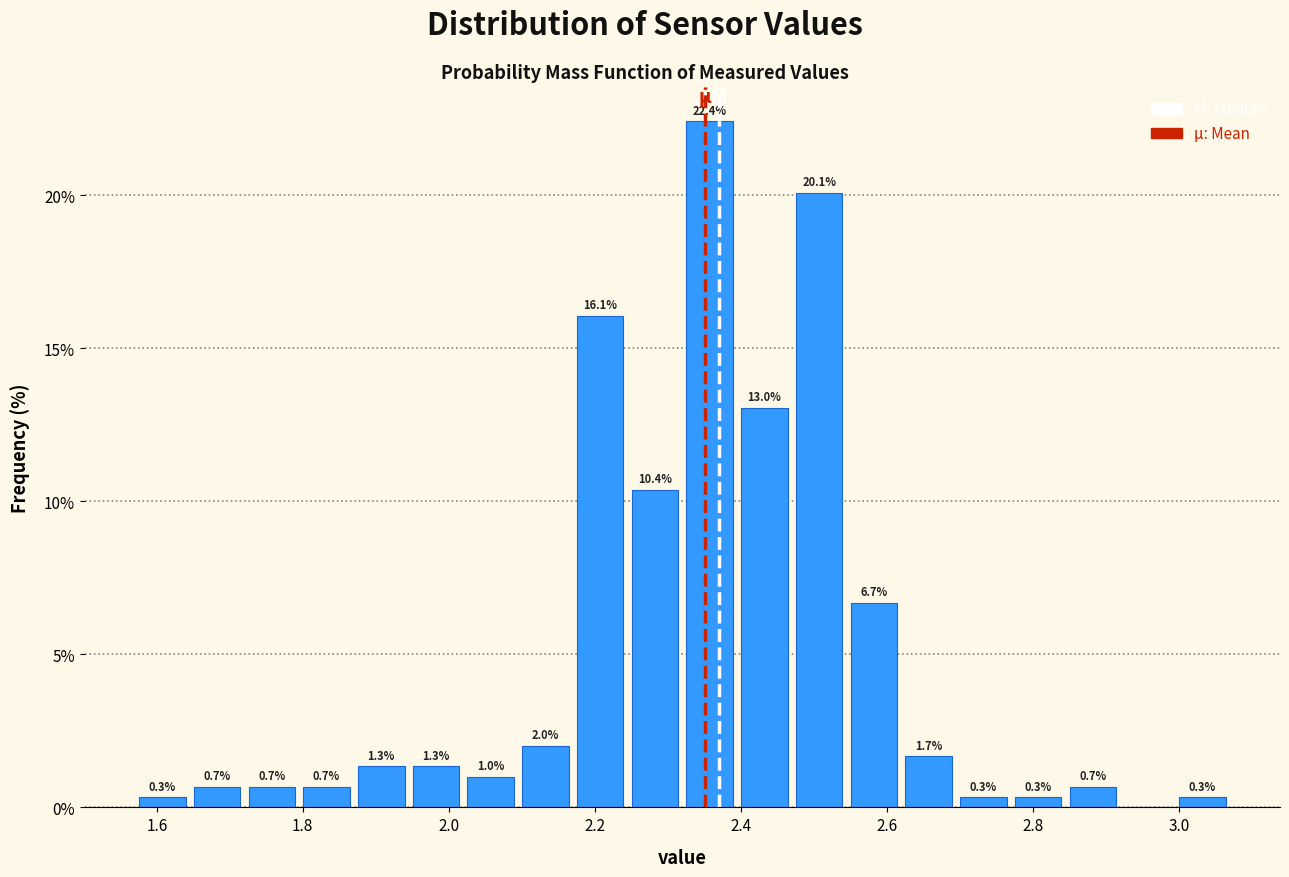

Around what value on the x-axis is the tallest bar? Give the approximate position of its centre, as read against the axis.

2.36